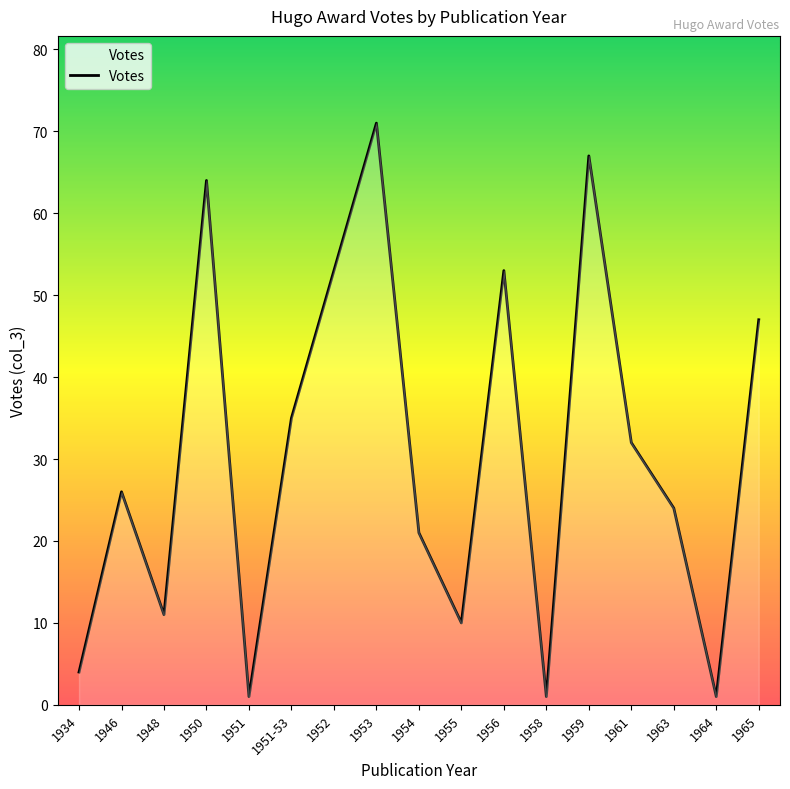

How many interior local peaks (higher than both neighbors) does the data have?

5